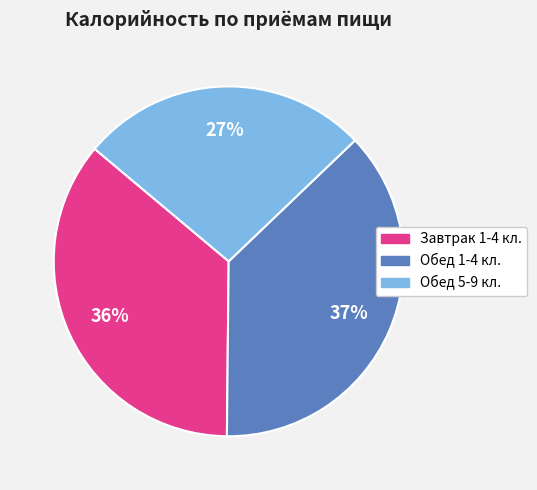

Is the sum of Обед 1-4 кл. and Обед 5-9 кл. greater than half?

Yes